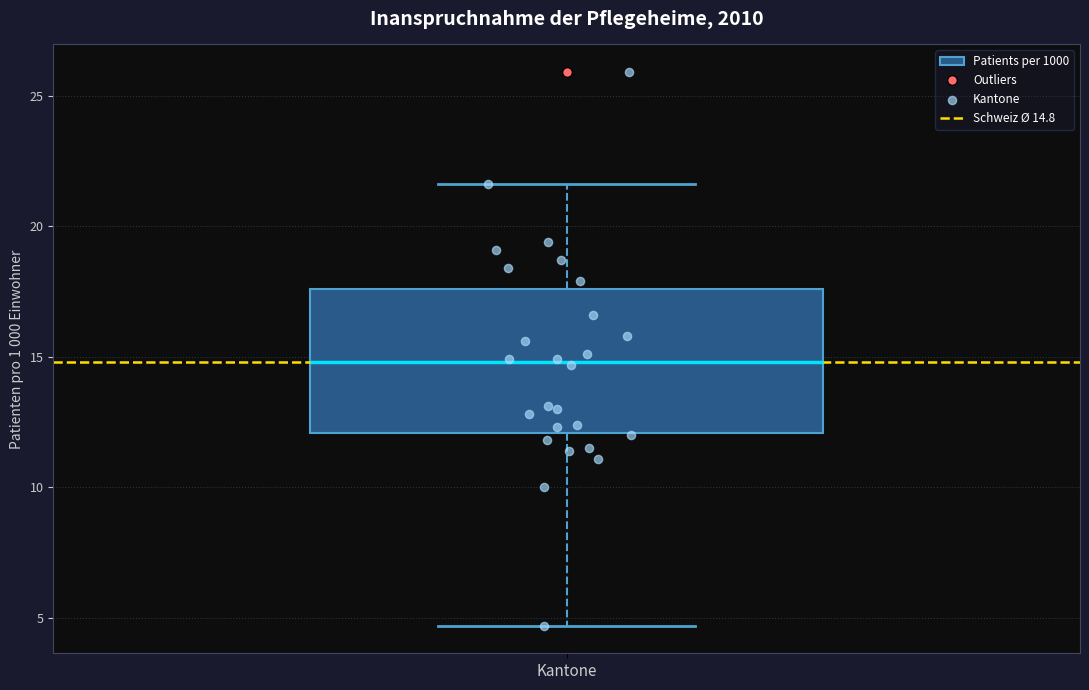

Where is the lower edge of the box for Kantone on the y-axis? The values are not printed on the chart, so give them approximately, as read against the axis.

12.0